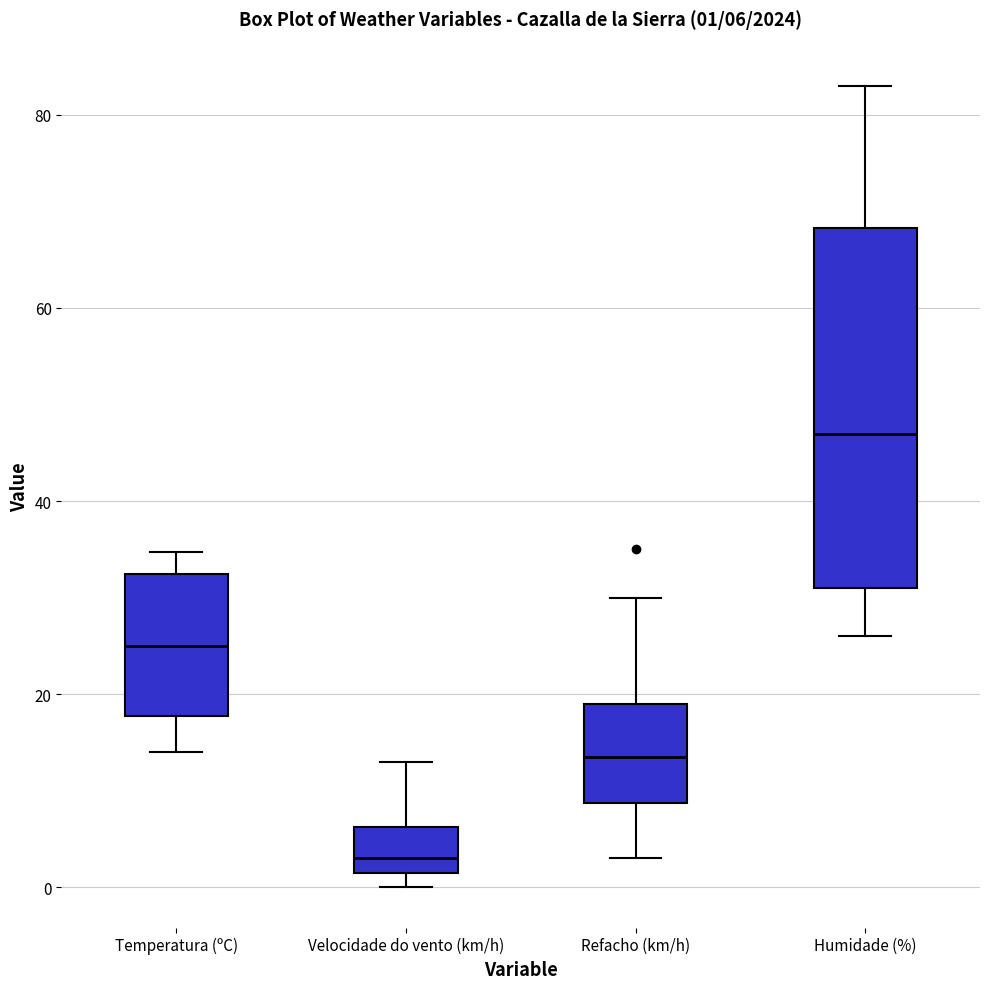

Which box's median line is the highest?

Humidade (%)